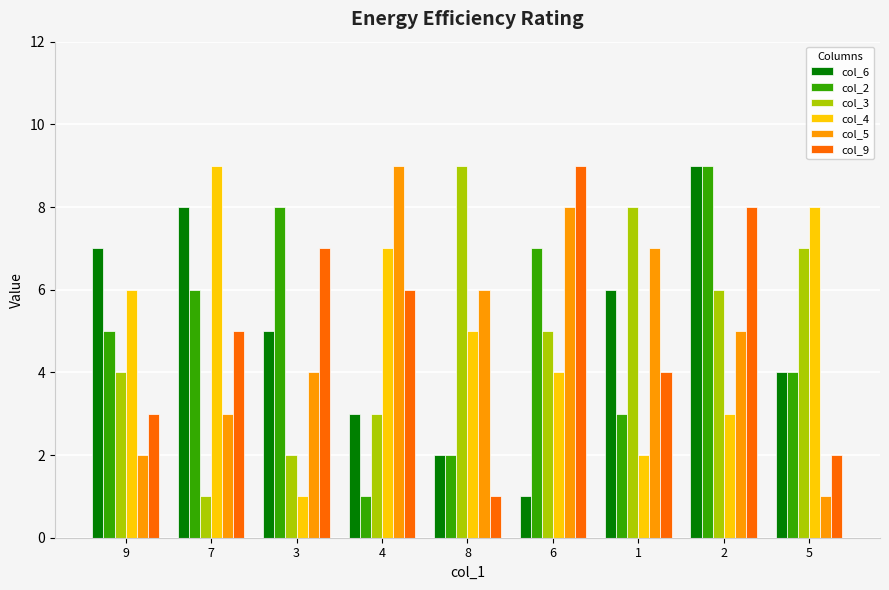

What position from the left is 3?

3